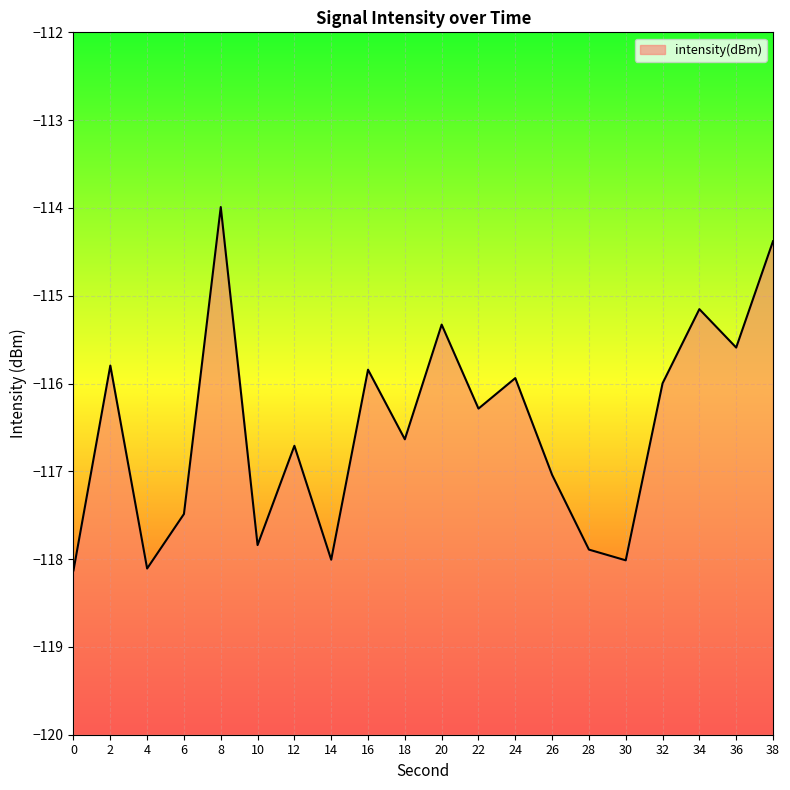

What is the change in value from 22 to 26?

-0.8